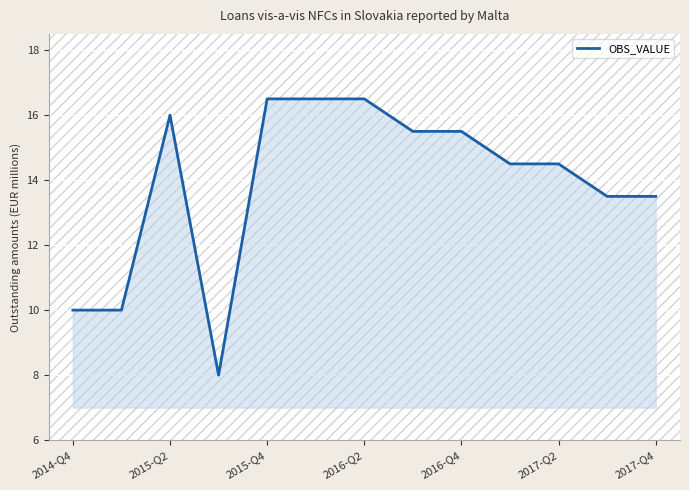

What is the maximum value shown in the chart?

16.5